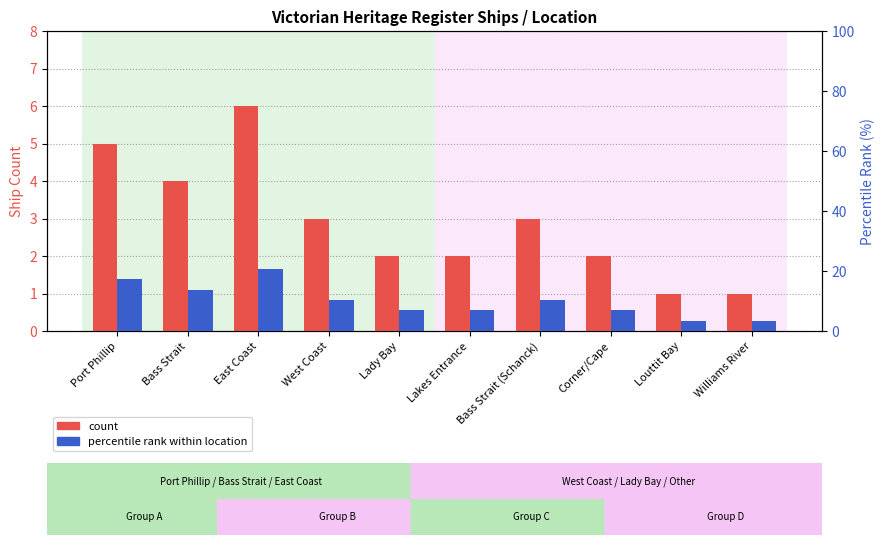

What is the sum of all count values?

29.0